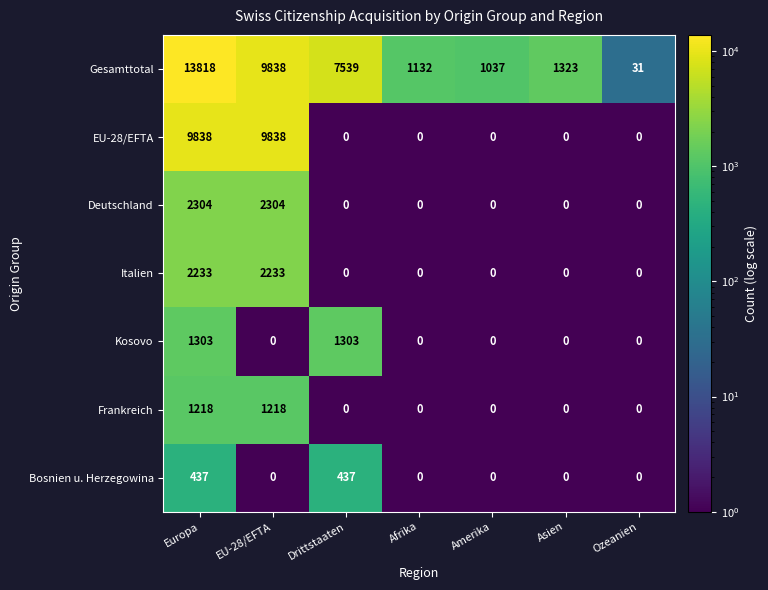

True or false: Kosovo has a value of 2139 at Europa.

False